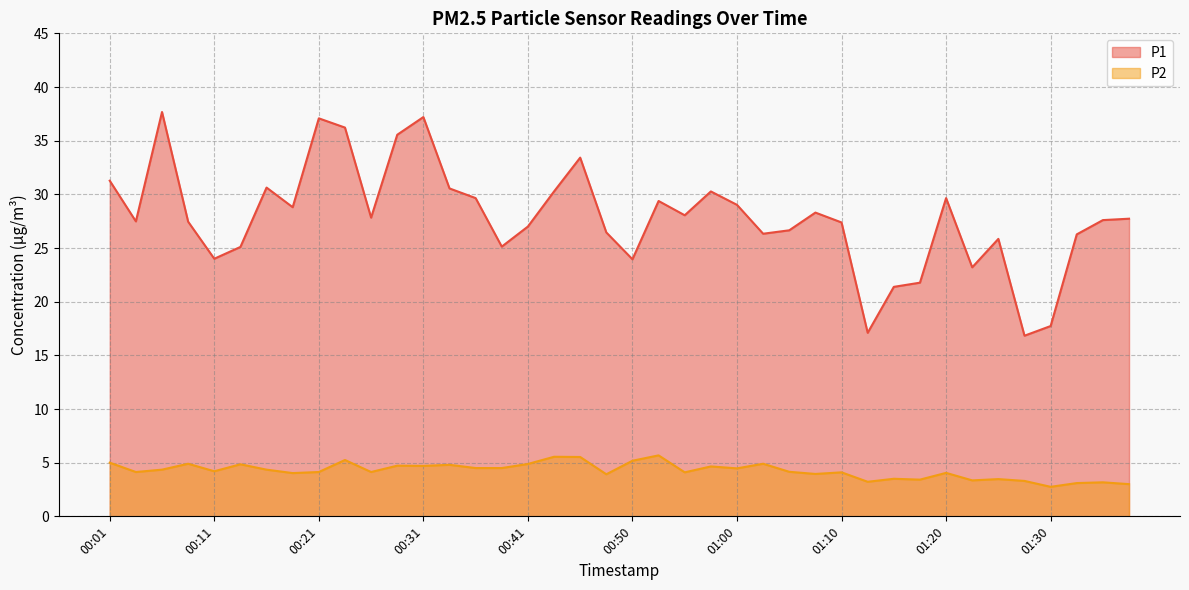

At which label does P2 first exceed 4?

00:01